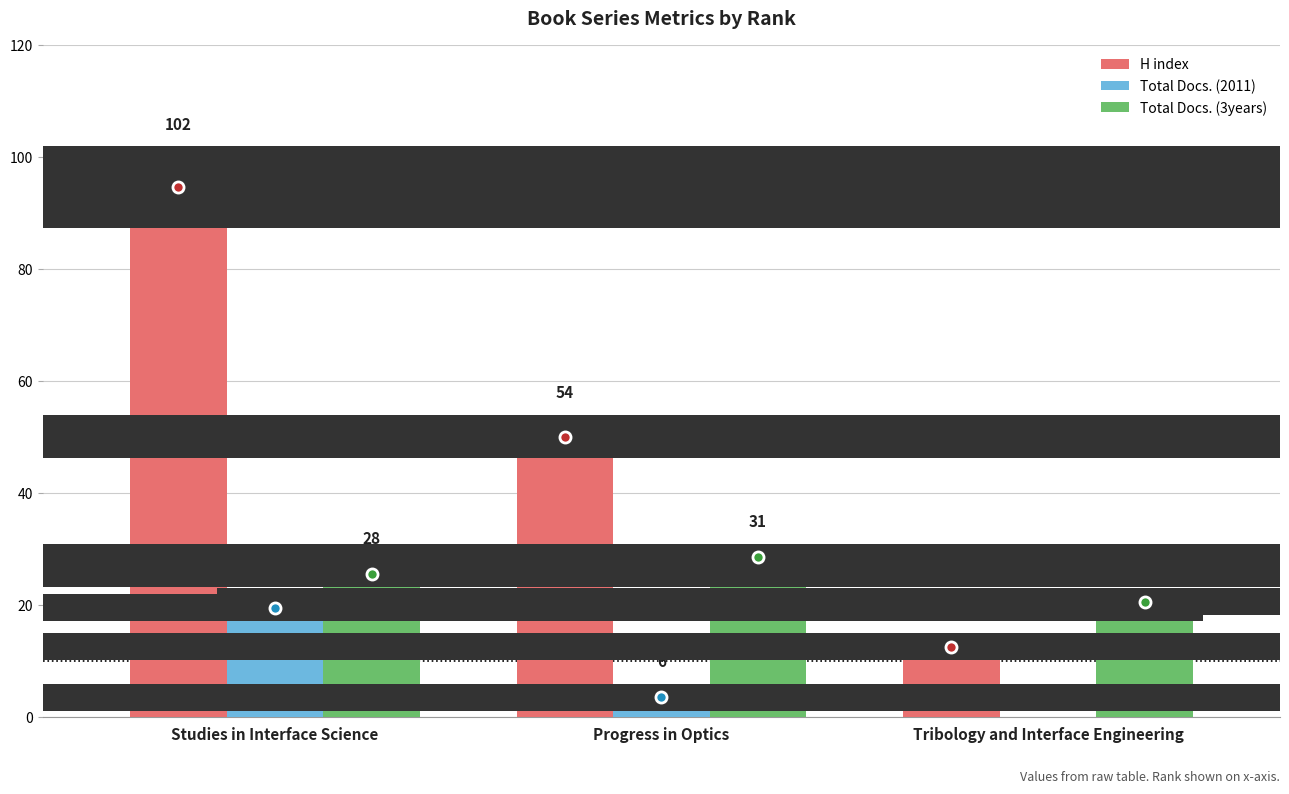

What is the average value of the Total Docs. (2011) series?

9